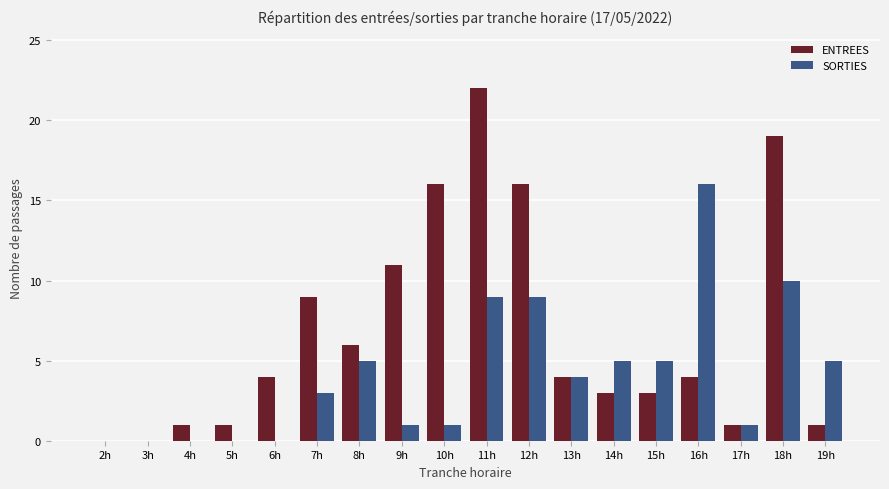

Which series has the largest total across all categories?

ENTREES